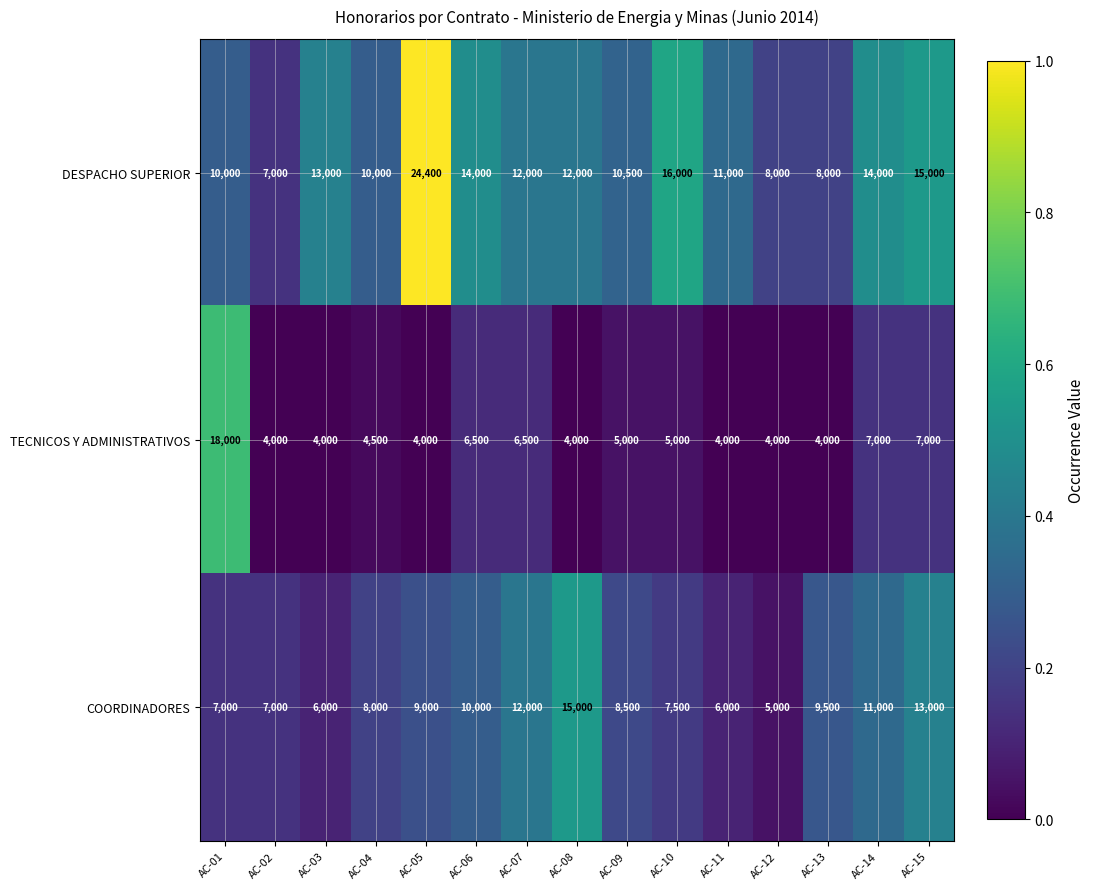

At how many categories does at least one series exceed 15718?

3